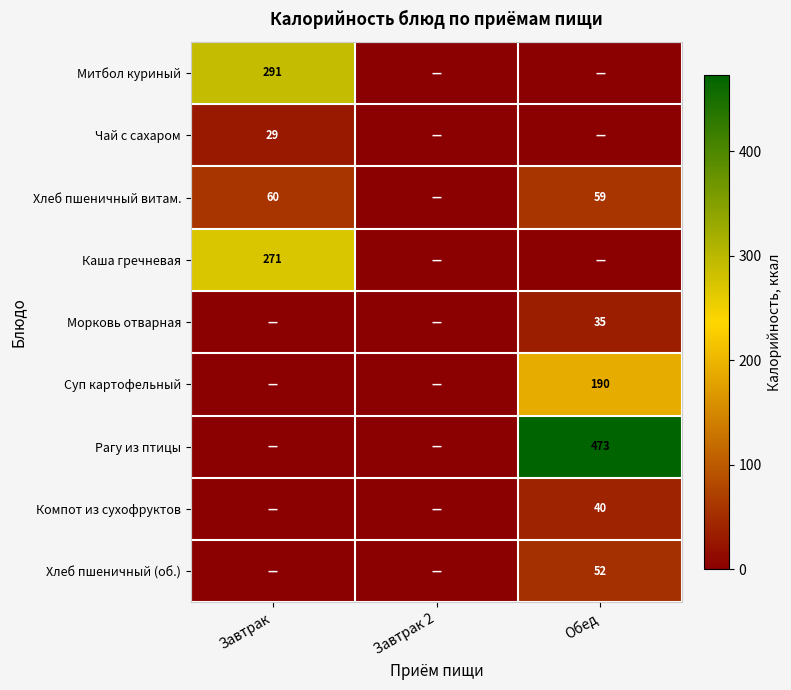

The value of Чай с сахаром at Завтрак is 29. True or false?

True